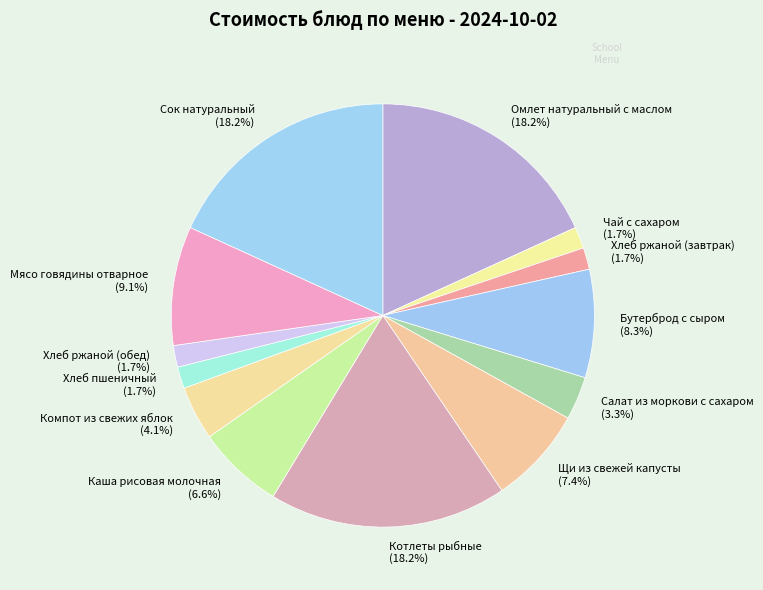

Does Хлеб ржаной (обед) (1.7%) represent more than half of the total?

No